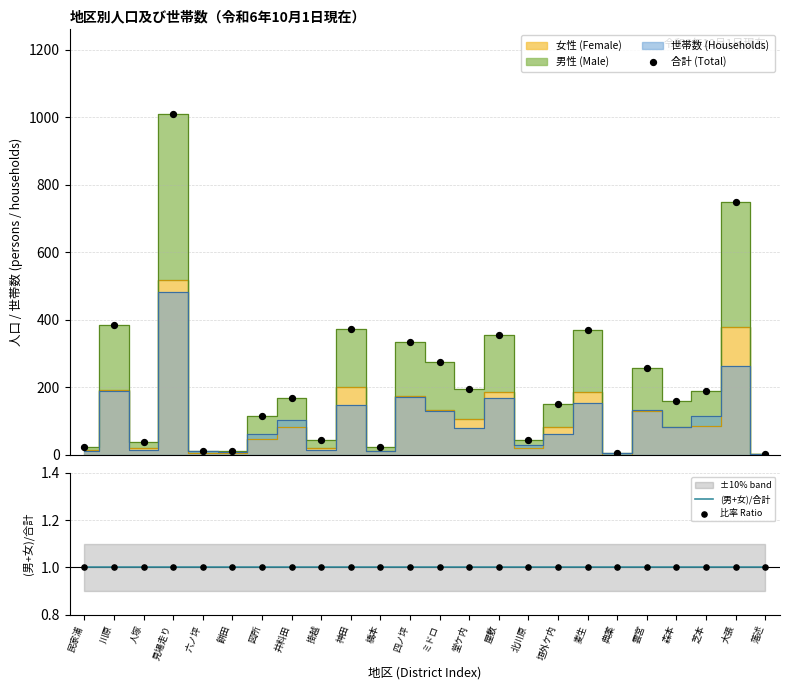

At how many categories does at least one series exceed 491?

2